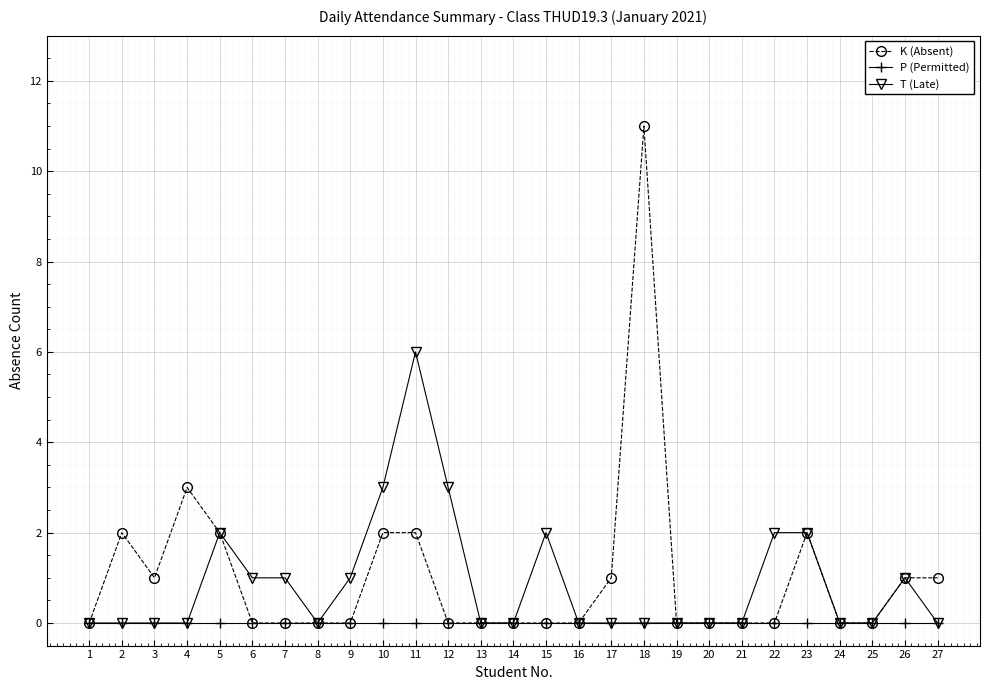

Count the number of categories in the chart.

27